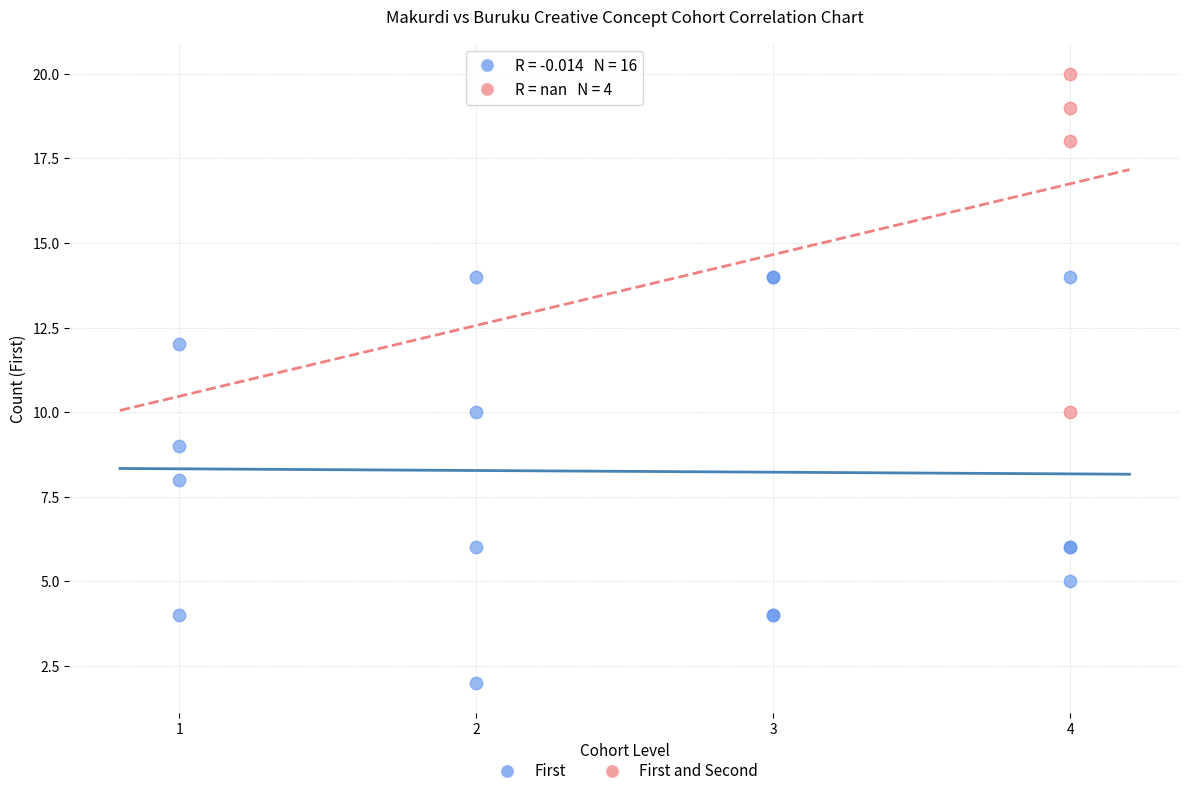

Which series has the largest Y range (max minus min)?

First